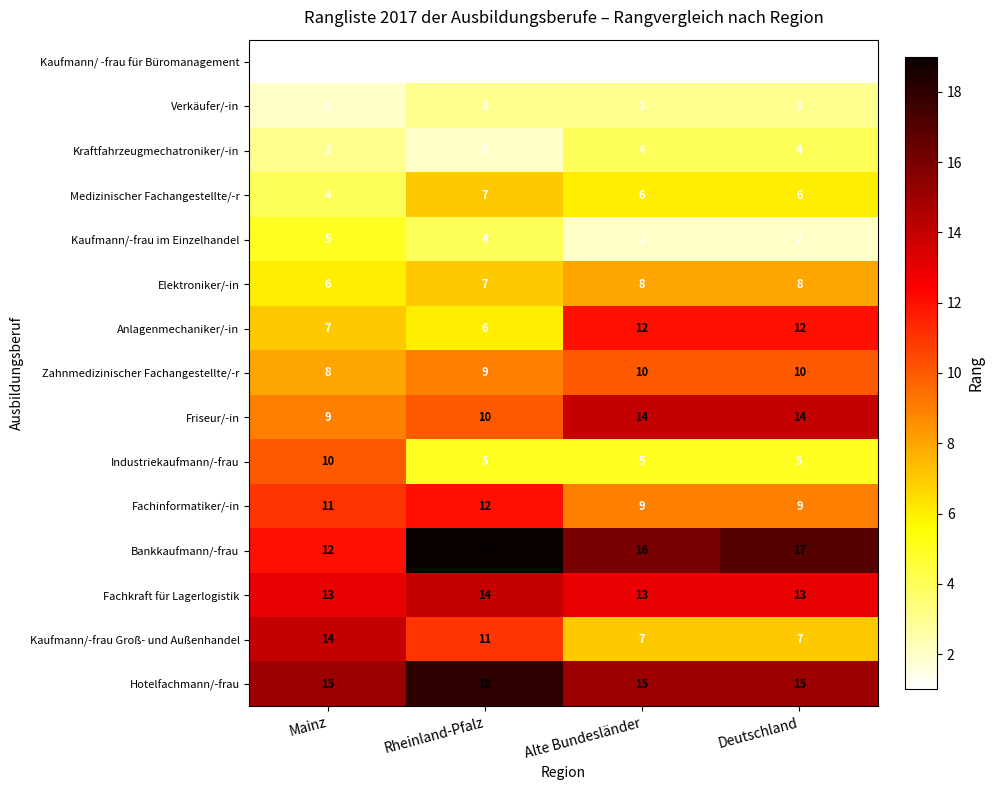

Count the Fachkraft für Lagerlogistik values in the range 13 to 14.

4